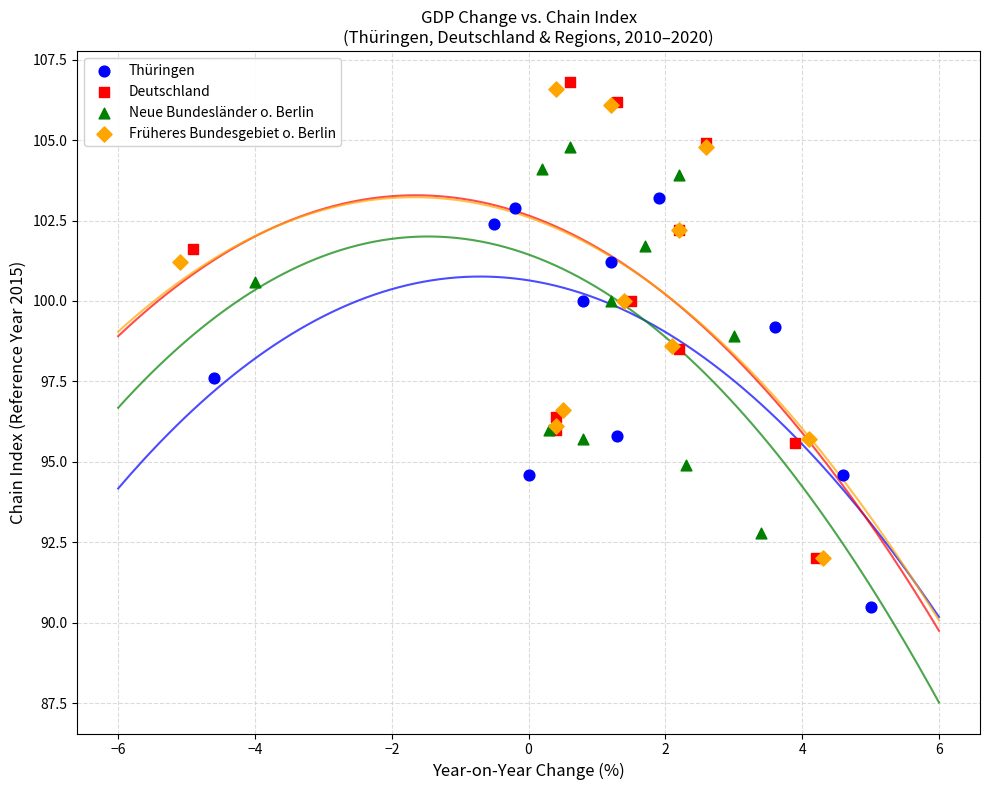

Which series contains the lowest Y value?

Thüringen